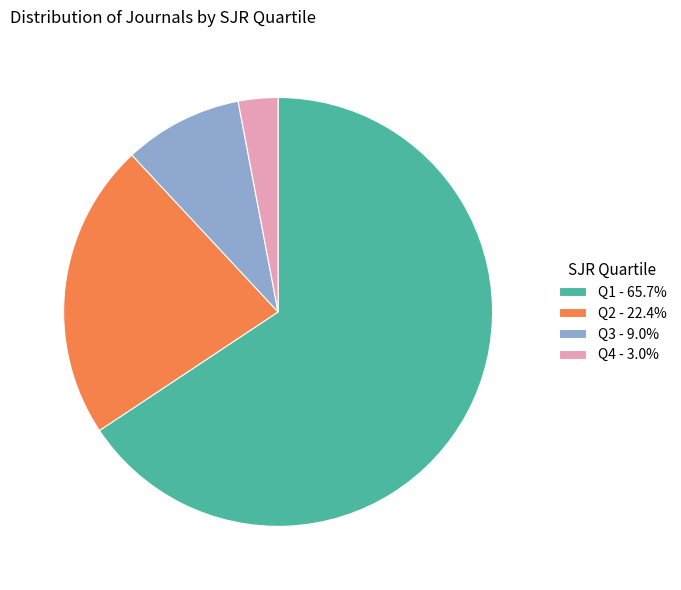

How many segments does this pie chart have?

4